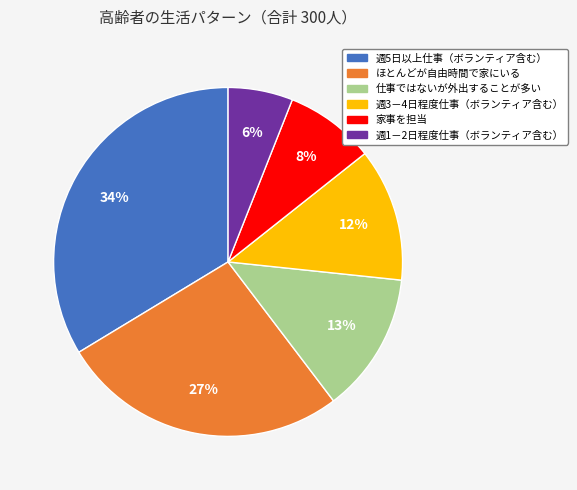

To the nearest percent, what portion does 週3－4日程度仕事（ボランティア含む） represent?

12%